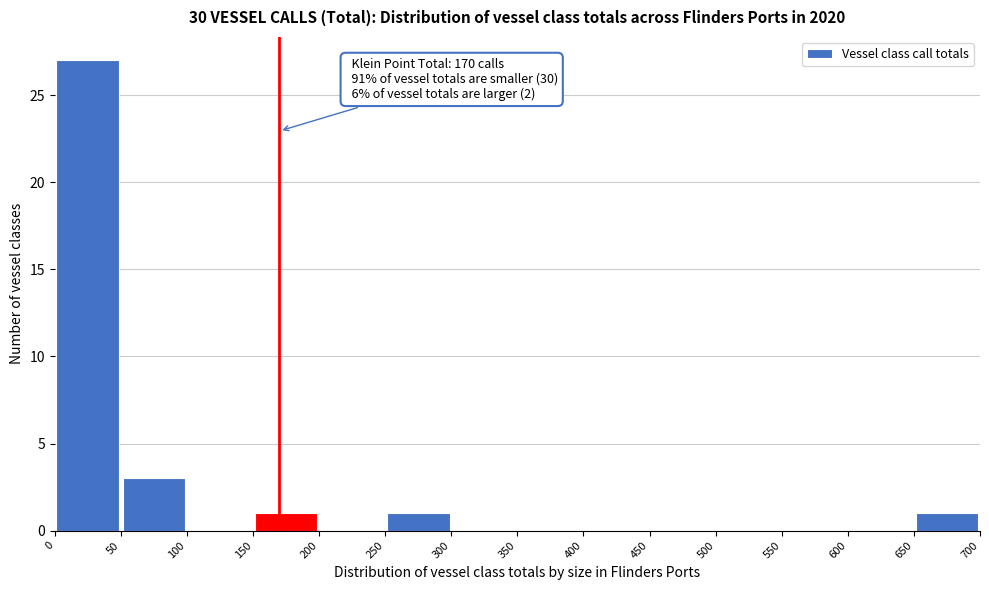

Over which range of the x-axis is the bar tallest?

0 to 50